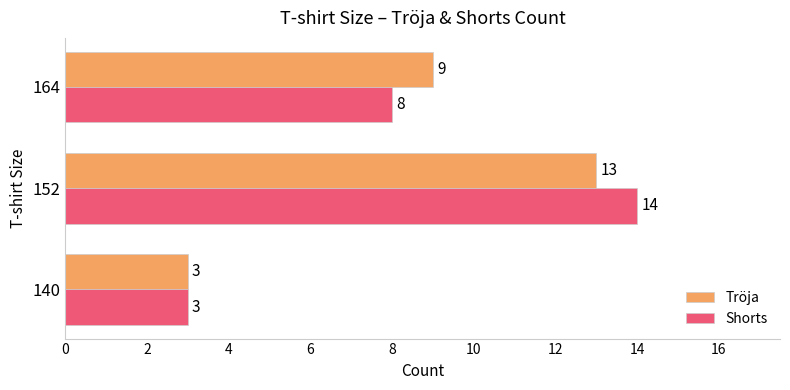

At which category is the sum across all series the highest?

152